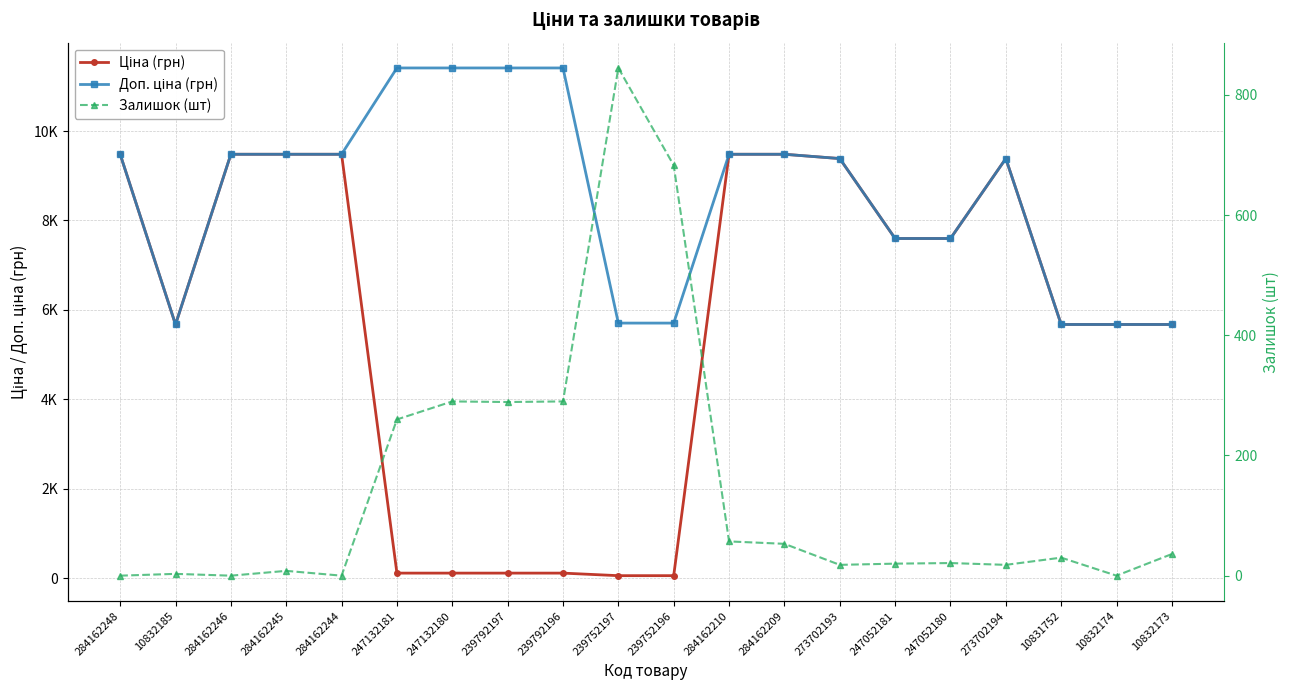

What is the total value across all series at 273702193?

18785.9